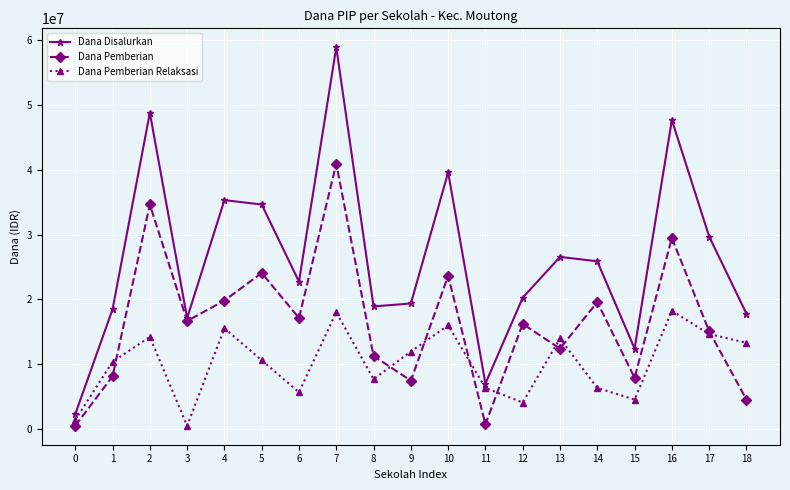

Is the value of Dana Pemberian at 14 greater than the value of Dana Pemberian Relaksasi at 16?

Yes